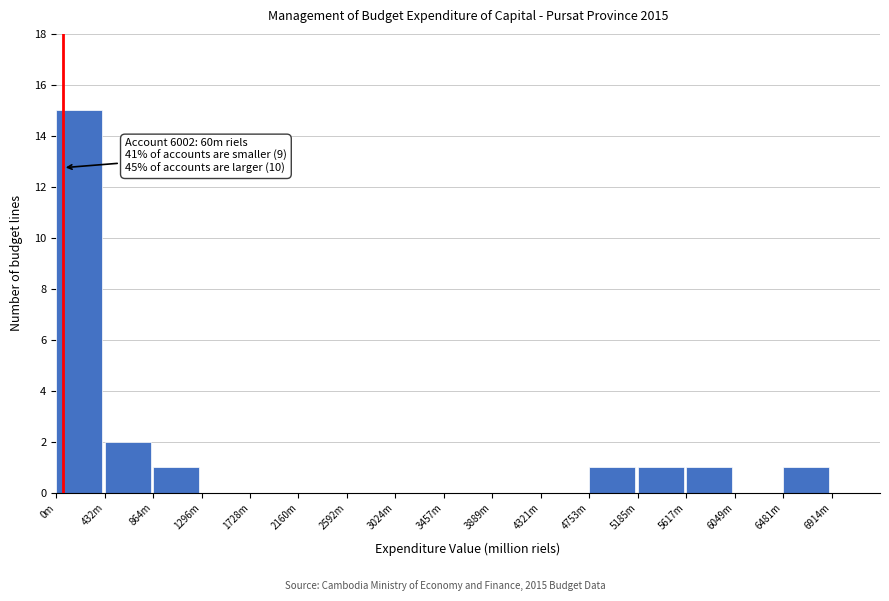

Reading left to right, extract all data points from this chart.

0m=15	432m=2	864m=1	1296m=0	1728m=0	2160m=0	2592m=0	3024m=0	3457m=0	3889m=0	4321m=0	4753m=1	5185m=1	5617m=1	6049m=0	6481m=1